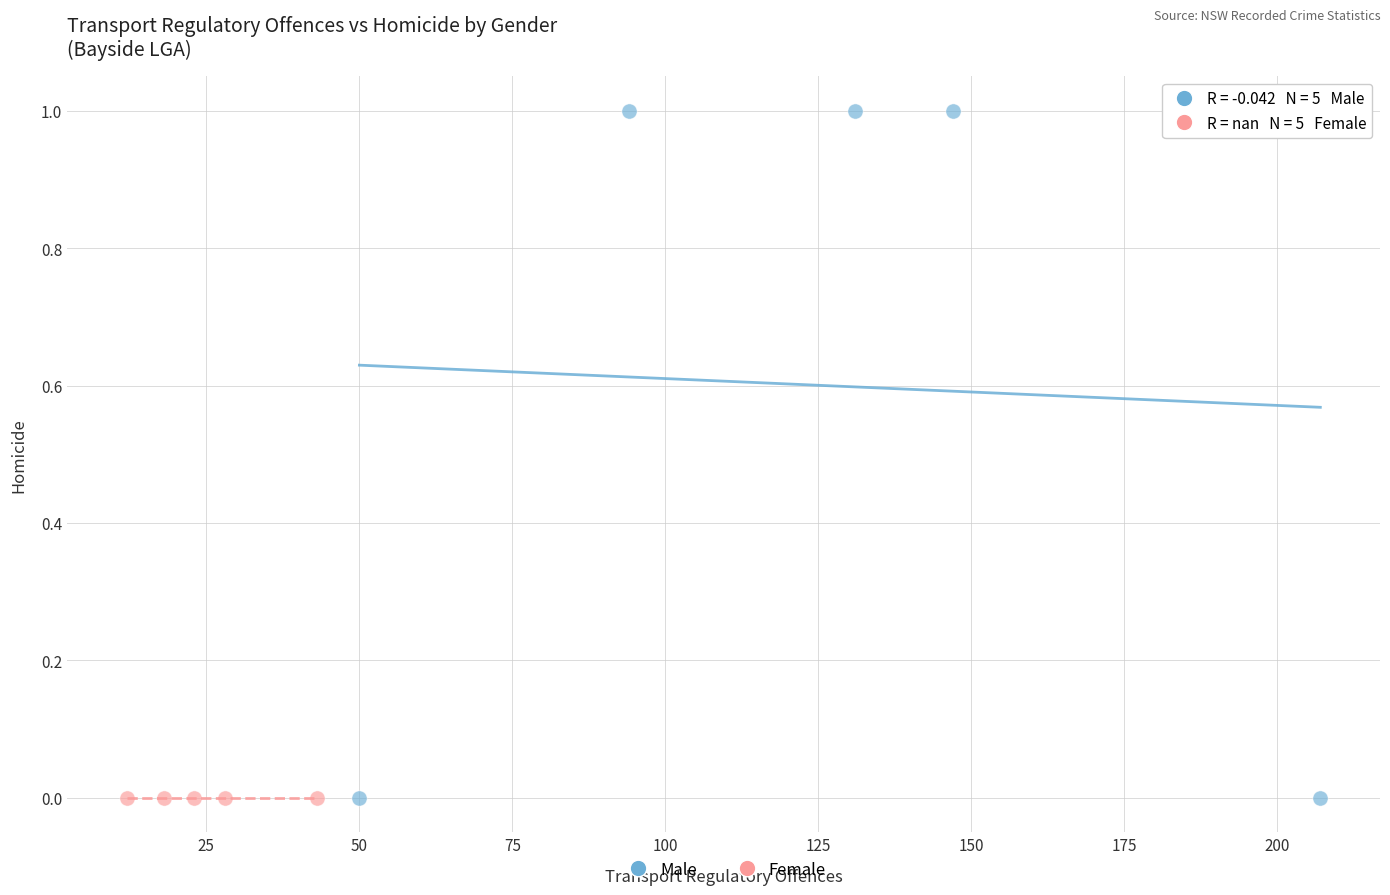

Which series contains the highest Y value?

Male